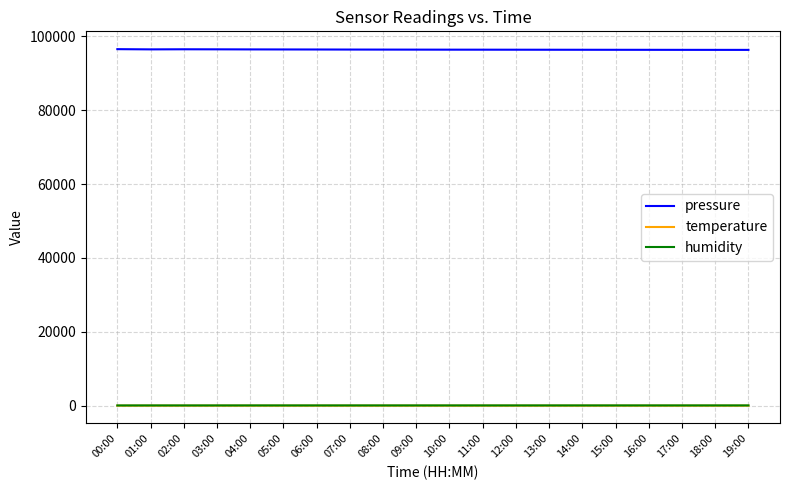

Is the value of pressure at 01:00 greater than the value of temperature at 11:00?

Yes